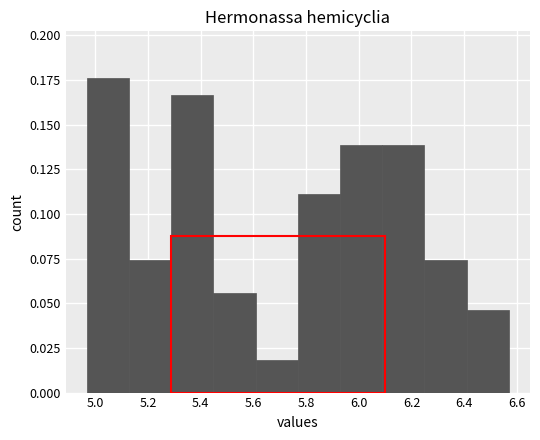

How tall is the bar that spans 6.08 to 6.24 on the x-axis? Neither the bar edges nor the heights are printed on the chart, so give them approximately, as read against the axes.

0.140